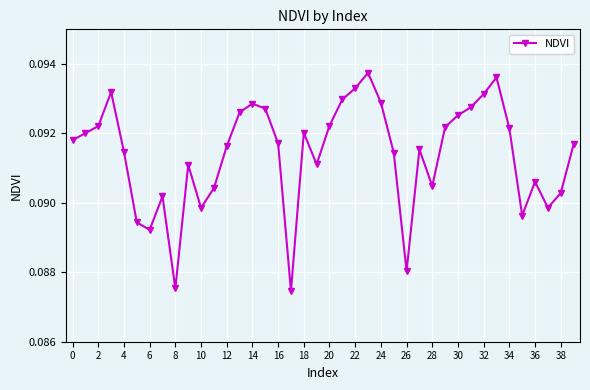

How many values are between 0 and 1?

40